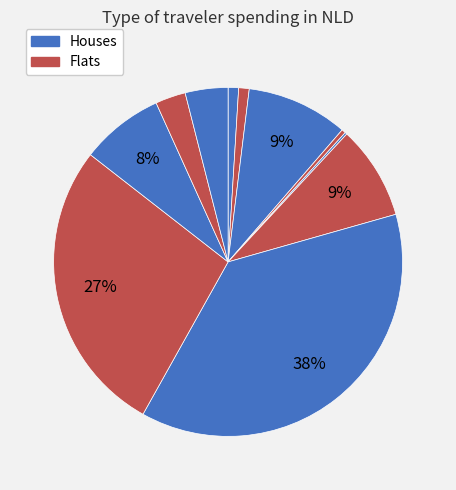

Is there any slice that represents more than half of the pie?

No